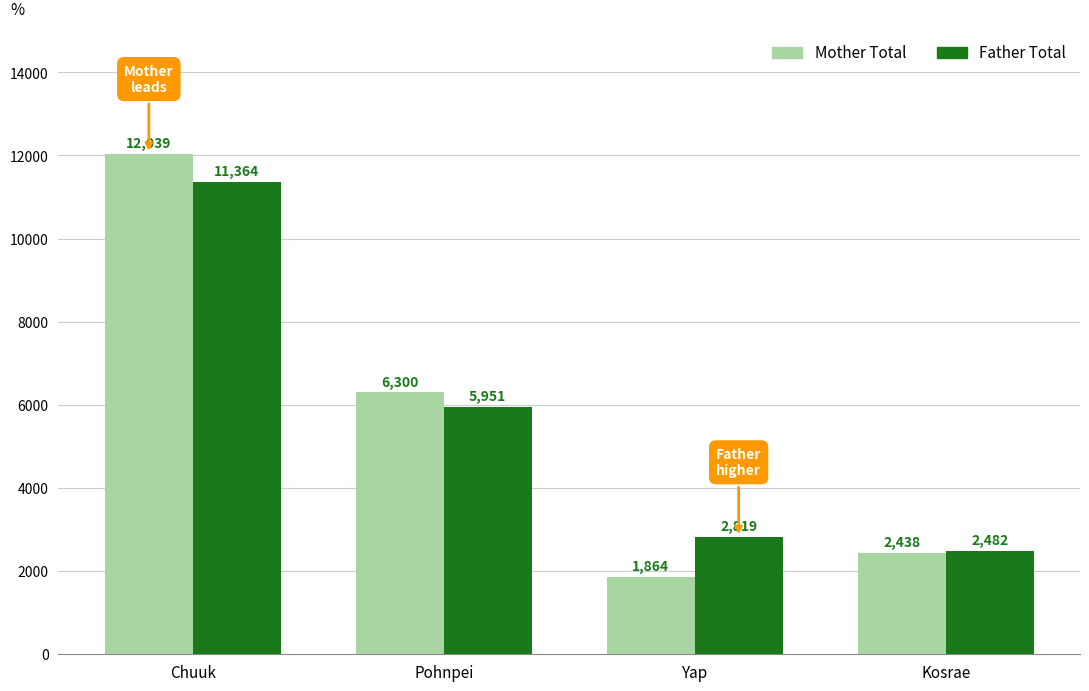

What is the total value across all series at Chuuk?

23403